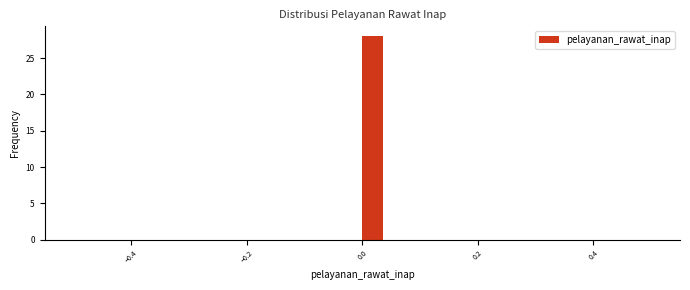

Around what value on the x-axis is the tallest bar? Give the approximate position of its centre, as read against the axis.

0.02